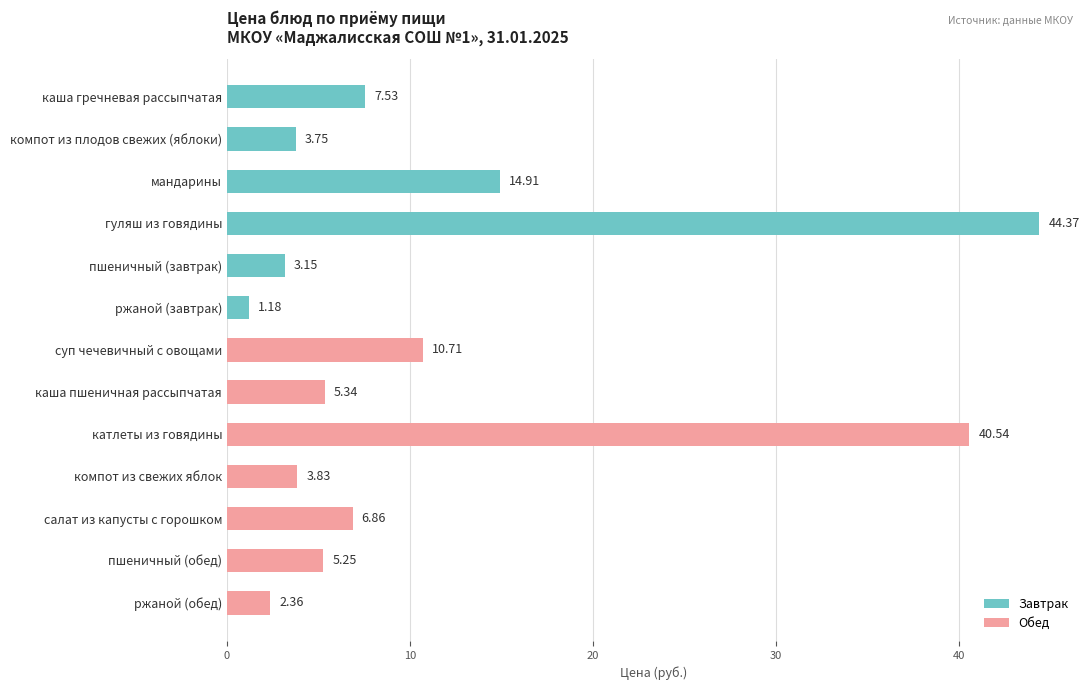

True or false: the data shows 14.9 at мандарины.

True